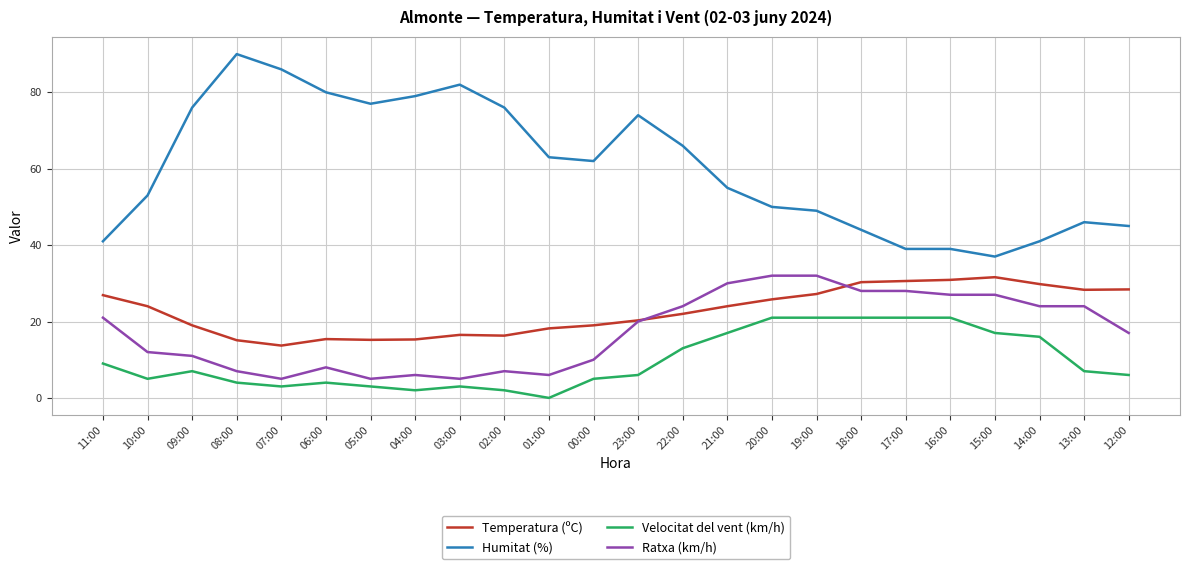

True or false: Humitat (%) has more than 2 points higher than both neighbors.

True